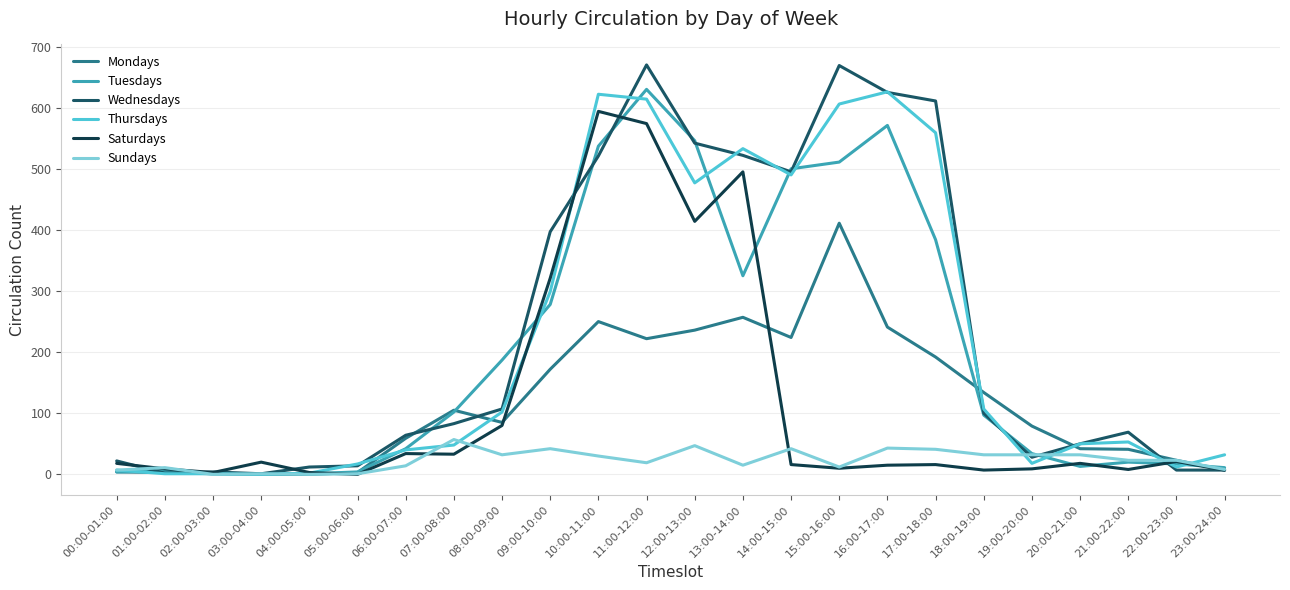

Which series changed the most between 03:00-04:00 and 11:00-12:00?

Wednesdays